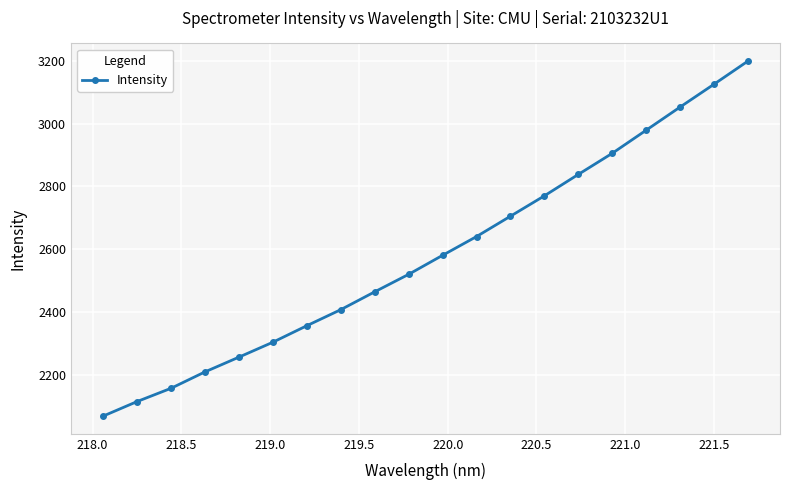

What is the greatest value displayed?

3198.8